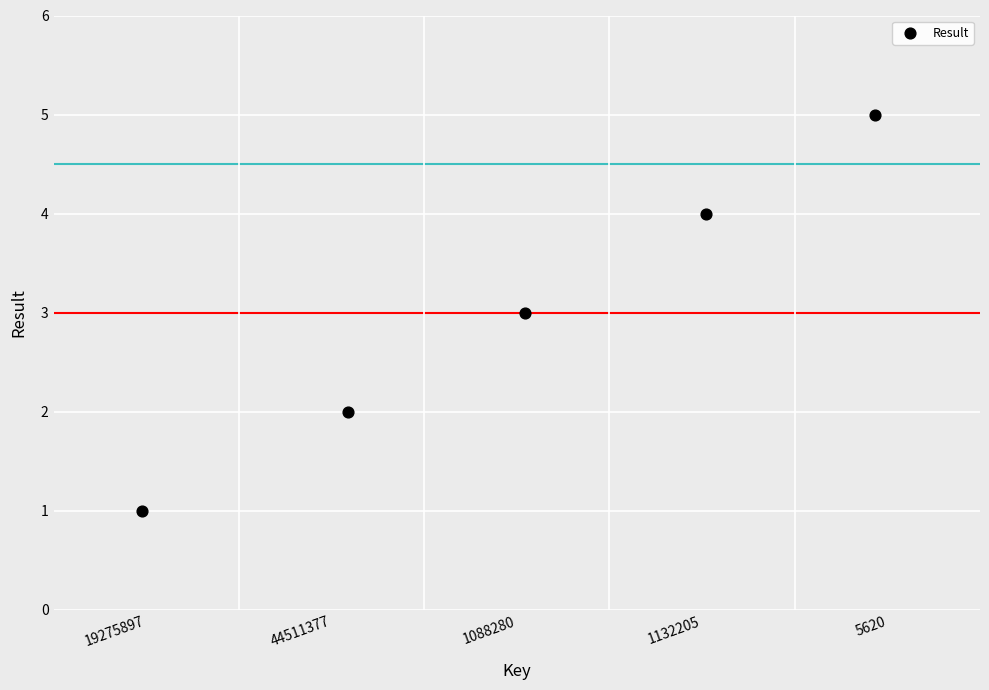

What is the average Y value?

3